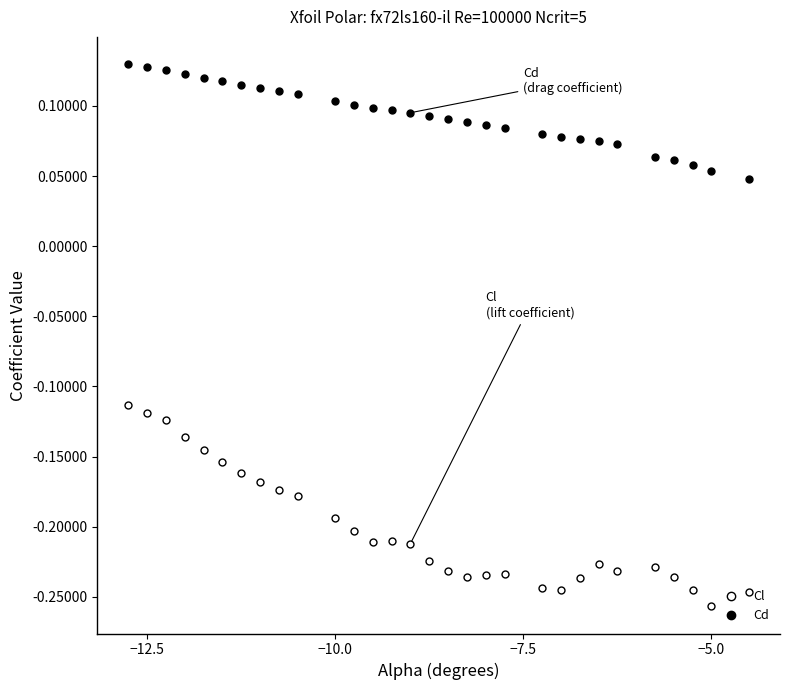

True or false: Cl has more than 2 interior local peaks.

True